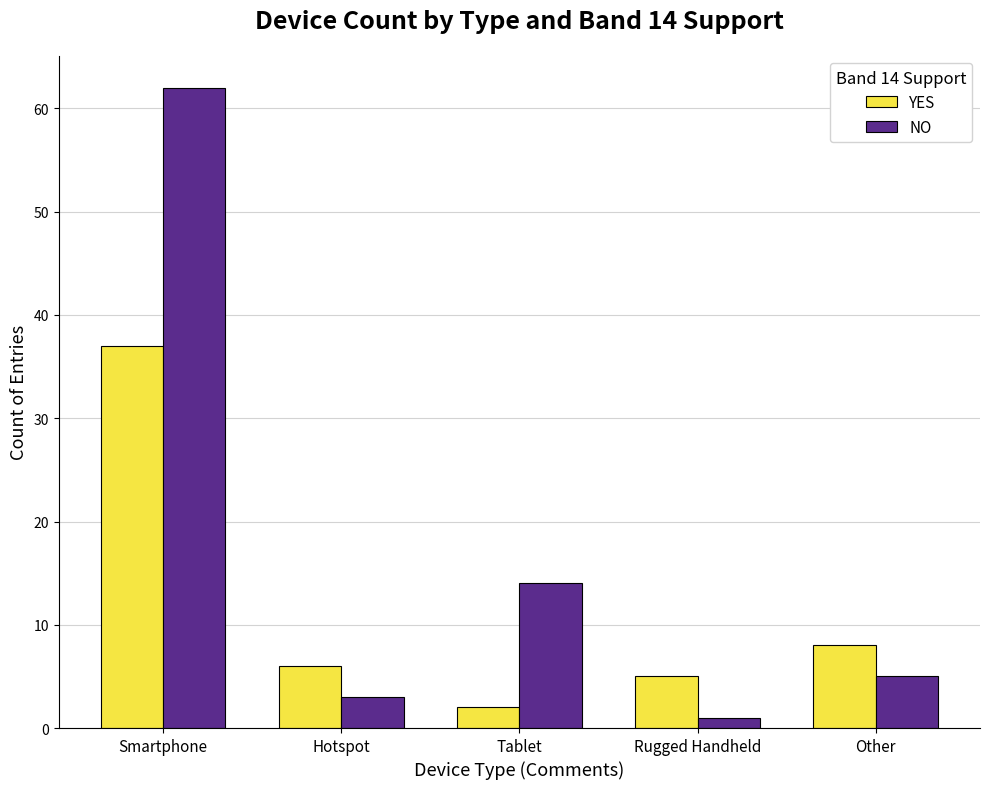

How many distinct data groups are displayed?

2